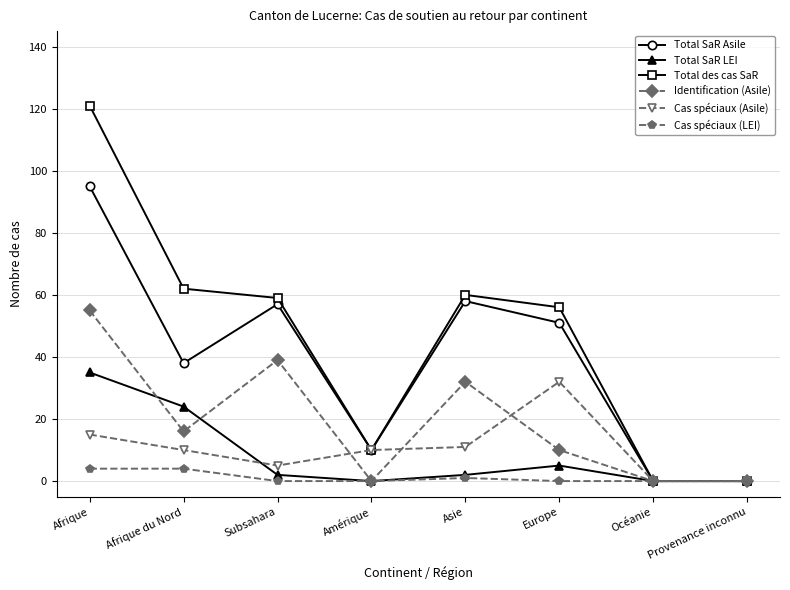

The value of Cas spéciaux (Asile) at Asie is 11. True or false?

True